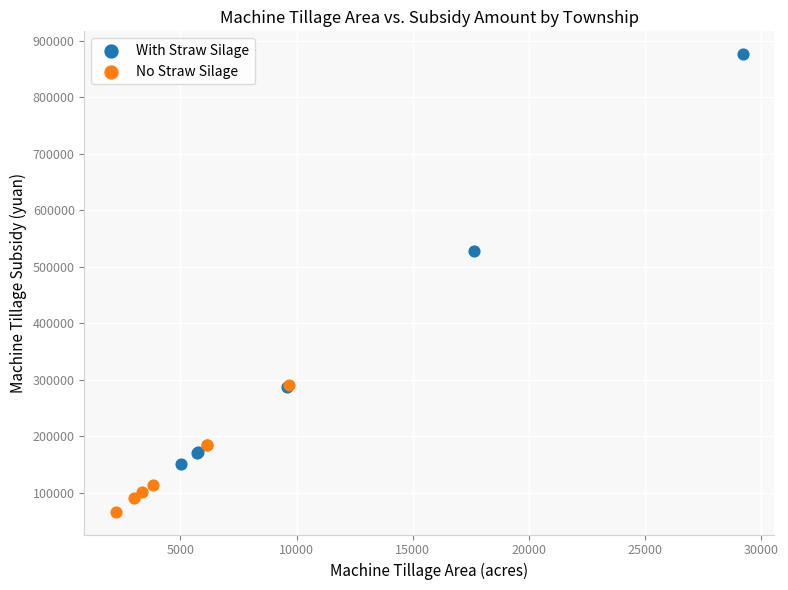

Which series reaches the minimum Y coordinate?

No Straw Silage